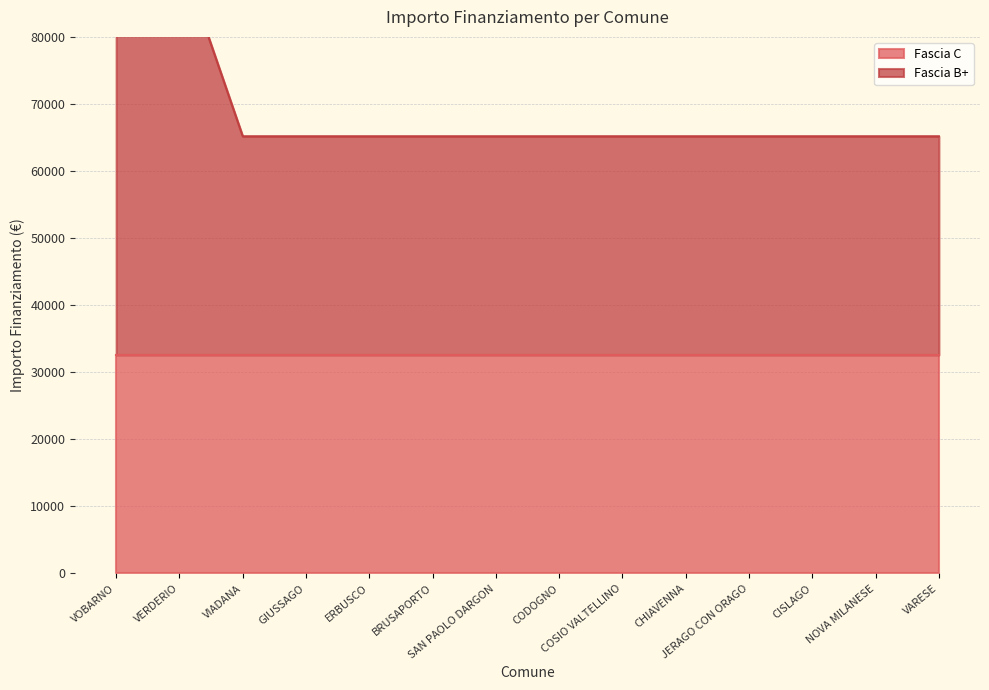

What position from the left is ERBUSCO?

5